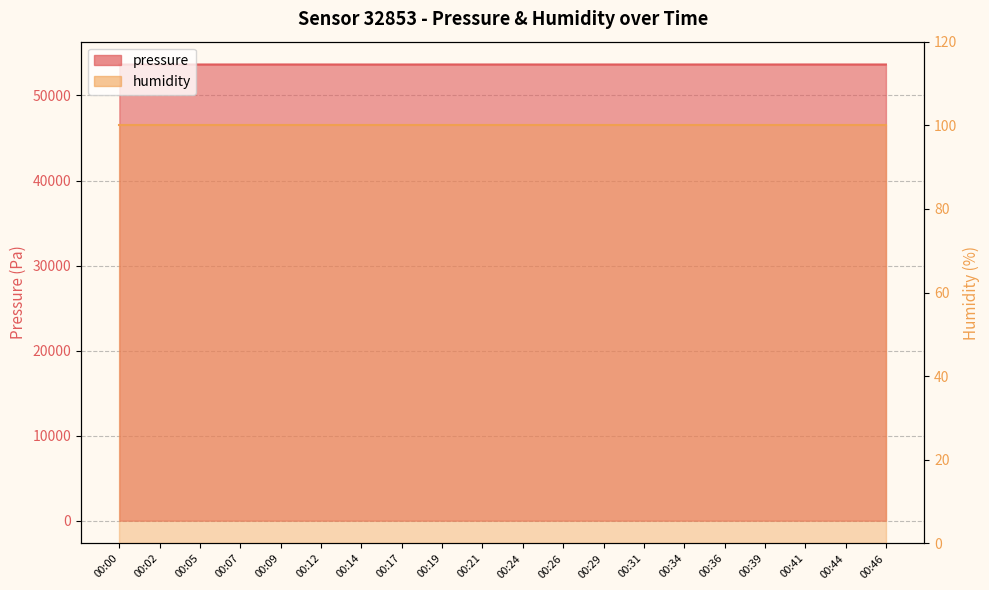

How many points are lower than both their immediate neighbors (excluding endpoints)?

3